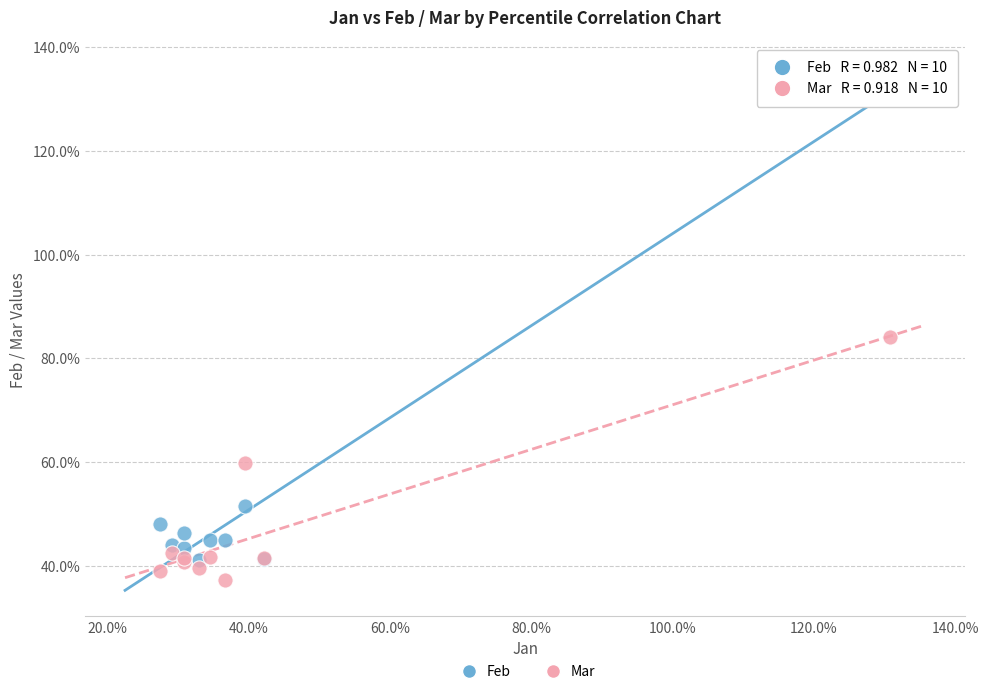

What are all the series names shown in the legend?

Feb, Mar